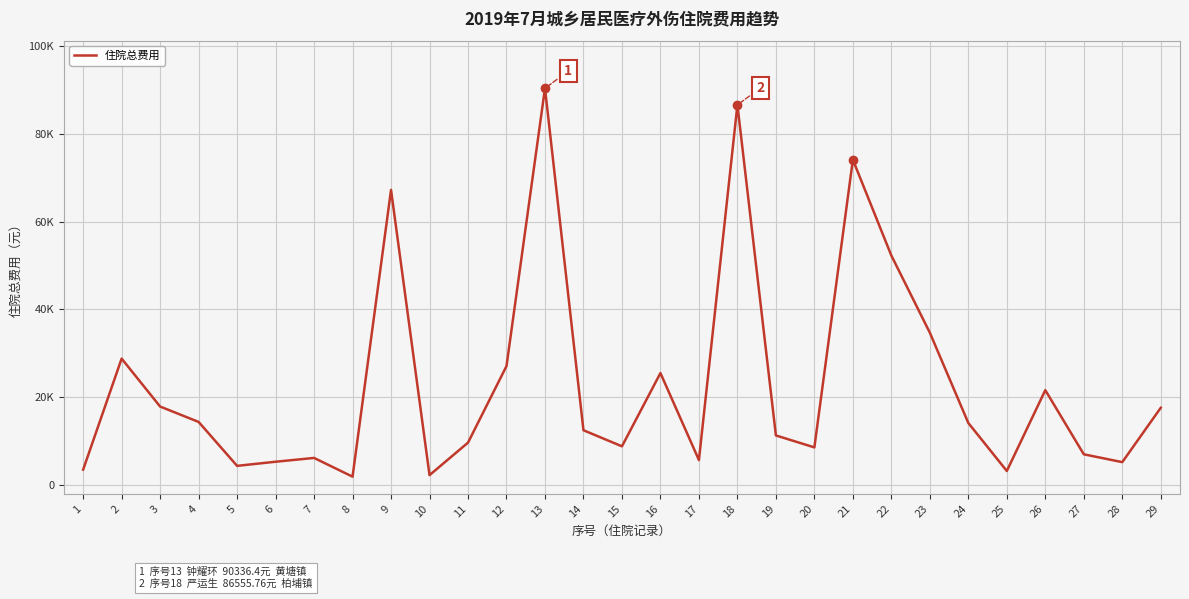

Is this an area chart (filled region under the line)?

No